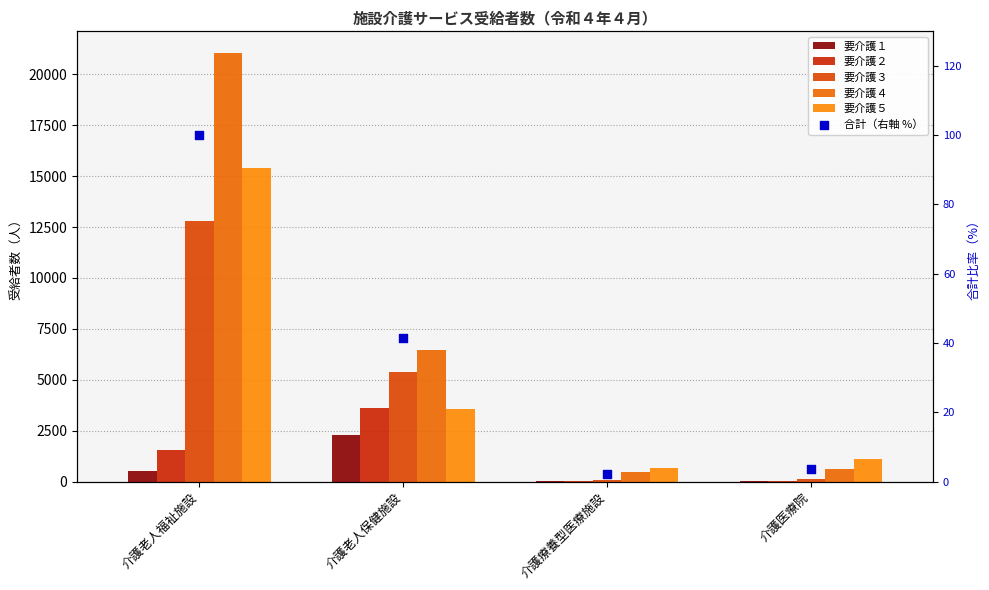

At how many categories does at least one series exceed 284?

4